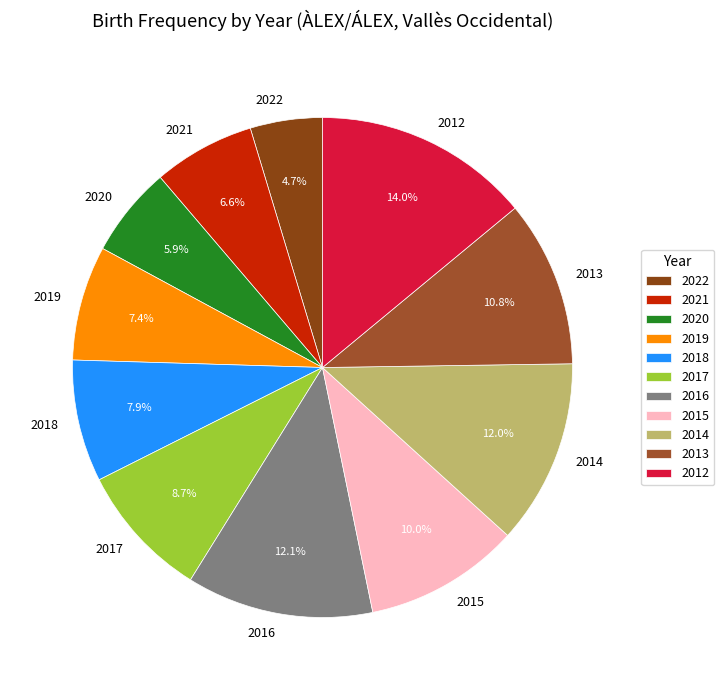

Combined, do 2012 and 2022 account for over 50%?

No